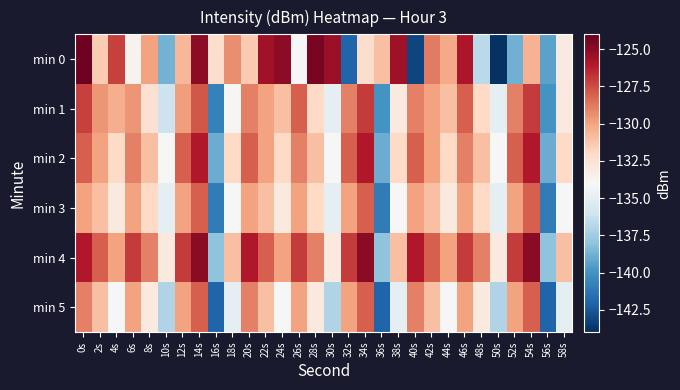

How many categories are shown in the chart?

30